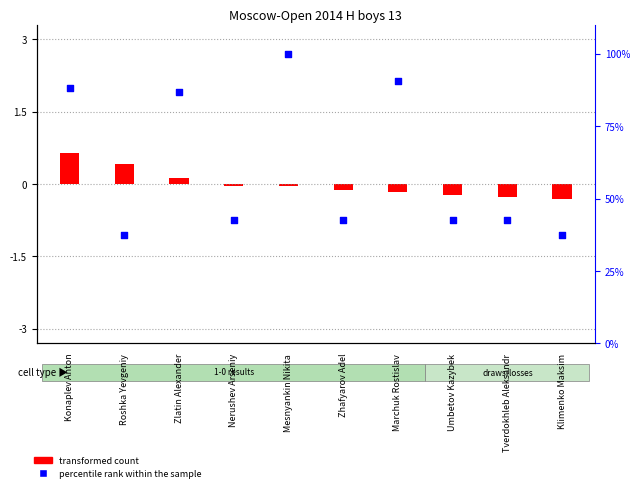

What is the ratio of the value at Zlatin Alexander to the value at Zhafyarov Adel?

2.0